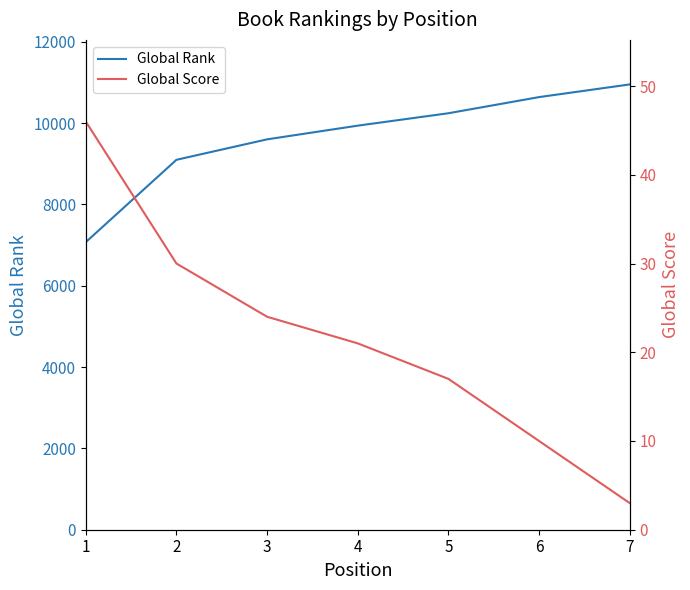

Is the value of Global Rank at 6 greater than the value of Global Score at 6?

Yes